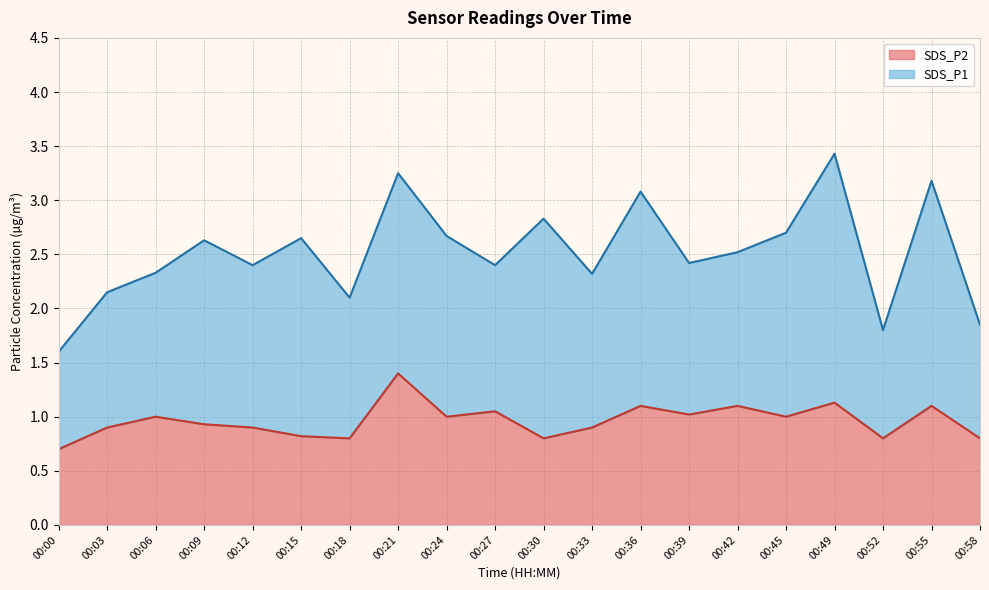

Which category has the highest value in the SDS_P2 series?

00:21